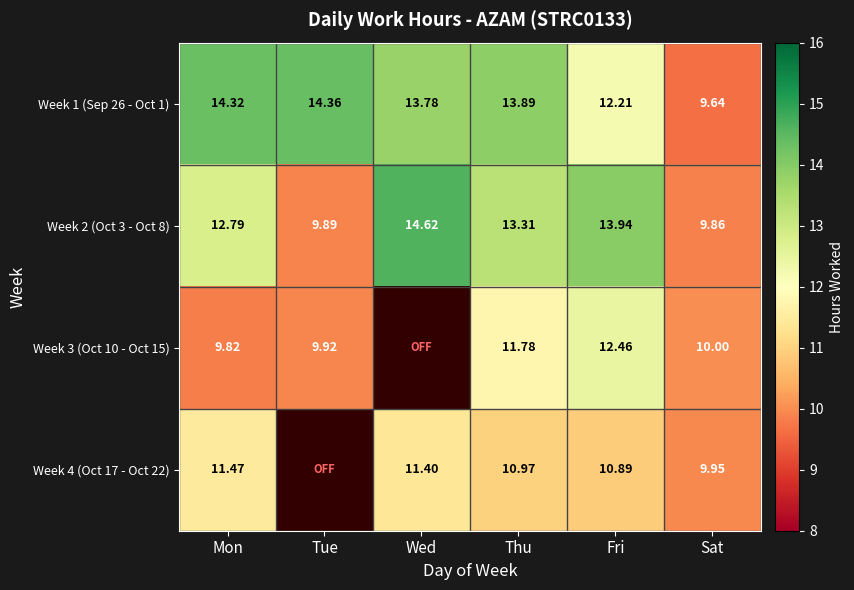

Is the value of Week 3 (Oct 10 - Oct 15) at Mon greater than the value of Week 2 (Oct 3 - Oct 8) at Mon?

No